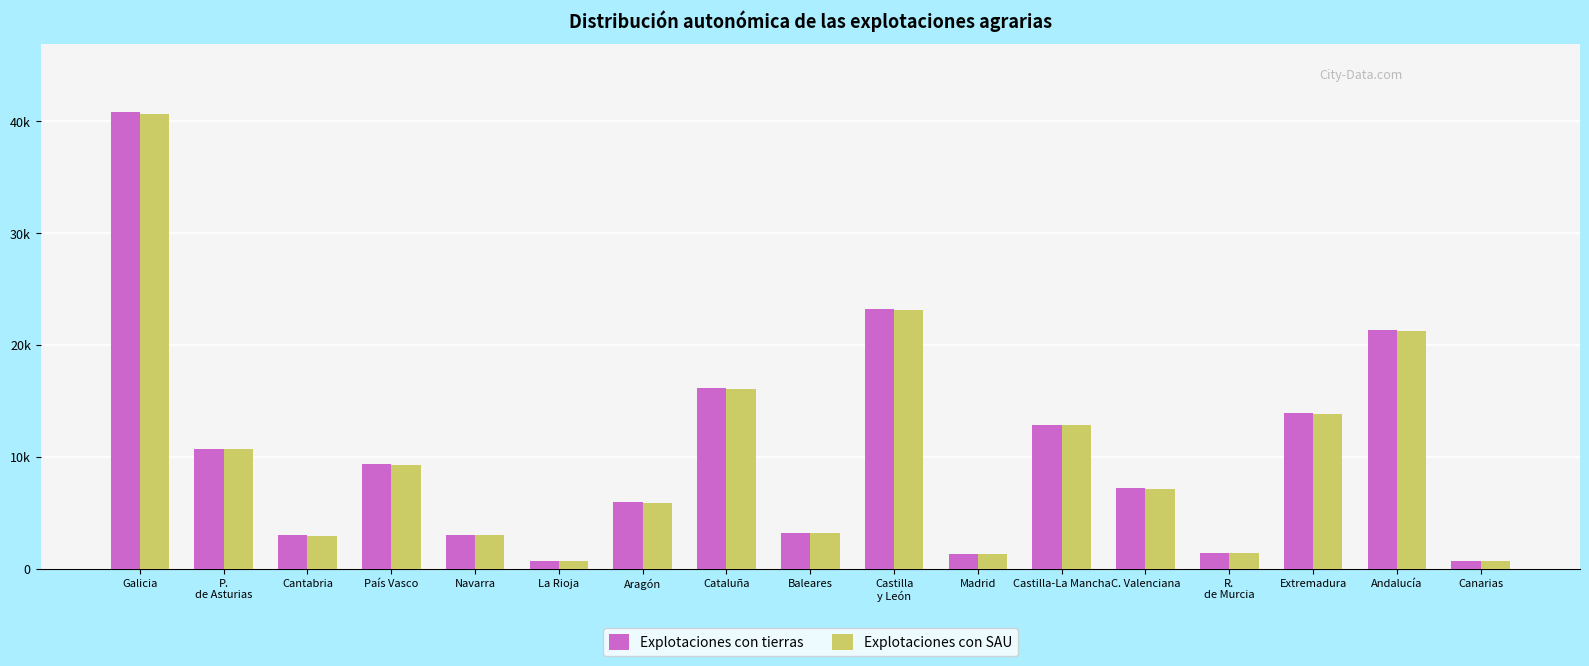

What is the smallest value displayed?

637